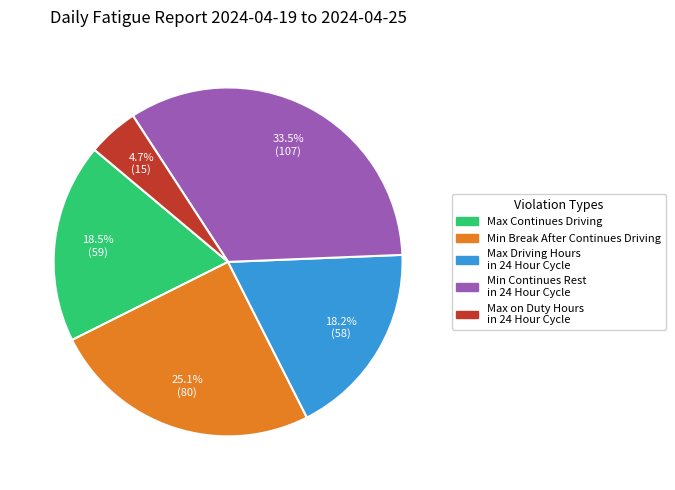

Is there any slice that represents more than half of the pie?

No